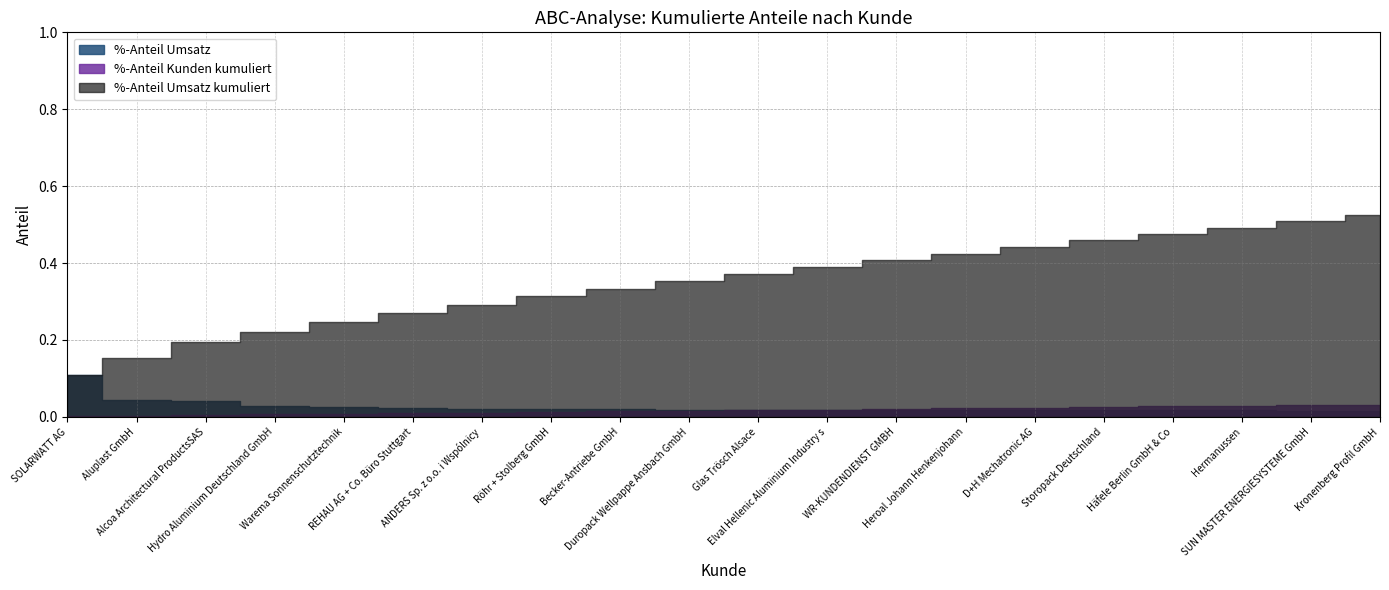

Reading left to right, list all the values displayed in this chart.

%-Anteil Kunden kumuliert: SOLARWATT AG=0.0	Aluplast GmbH=0.0	Alcoa Architectural ProductsSAS=0.0	Hydro Aluminium Deutschland GmbH=0.0	Warema Sonnenschutztechnik=0.0	REHAU AG + Co. Büro Stuttgart=0.0	ANDERS Sp. z o.o. i Wspólnicy=0.0	Röhr + Stolberg GmbH=0.0	Becker-Antriebe GmbH=0.0	Duropack Wellpappe Ansbach GmbH=0.0	Glas Trösch Alsace=0.0	Elval Hellenic Aluminium Industry s=0.0	WR-KUNDENDIENST GMBH=0.0	Heroal Johann Henkenjohann=0.0	D+H Mechatronic AG=0.0	Storopack Deutschland=0.0	Häfele Berlin GmbH & Co=0.0	Hermanussen=0.0	SUN MASTER ENERGIESYSTEME GmbH=0.0	Kronenberg Profil GmbH=0.0
%-Anteil Umsatz kumuliert: SOLARWATT AG=0.1	Aluplast GmbH=0.2	Alcoa Architectural ProductsSAS=0.2	Hydro Aluminium Deutschland GmbH=0.2	Warema Sonnenschutztechnik=0.2	REHAU AG + Co. Büro Stuttgart=0.3	ANDERS Sp. z o.o. i Wspólnicy=0.3	Röhr + Stolberg GmbH=0.3	Becker-Antriebe GmbH=0.3	Duropack Wellpappe Ansbach GmbH=0.4	Glas Trösch Alsace=0.4	Elval Hellenic Aluminium Industry s=0.4	WR-KUNDENDIENST GMBH=0.4	Heroal Johann Henkenjohann=0.4	D+H Mechatronic AG=0.4	Storopack Deutschland=0.5	Häfele Berlin GmbH & Co=0.5	Hermanussen=0.5	SUN MASTER ENERGIESYSTEME GmbH=0.5	Kronenberg Profil GmbH=0.5
%-Anteil Umsatz: SOLARWATT AG=0.1	Aluplast GmbH=0.0	Alcoa Architectural ProductsSAS=0.0	Hydro Aluminium Deutschland GmbH=0.0	Warema Sonnenschutztechnik=0.0	REHAU AG + Co. Büro Stuttgart=0.0	ANDERS Sp. z o.o. i Wspólnicy=0.0	Röhr + Stolberg GmbH=0.0	Becker-Antriebe GmbH=0.0	Duropack Wellpappe Ansbach GmbH=0.0	Glas Trösch Alsace=0.0	Elval Hellenic Aluminium Industry s=0.0	WR-KUNDENDIENST GMBH=0.0	Heroal Johann Henkenjohann=0.0	D+H Mechatronic AG=0.0	Storopack Deutschland=0.0	Häfele Berlin GmbH & Co=0.0	Hermanussen=0.0	SUN MASTER ENERGIESYSTEME GmbH=0.0	Kronenberg Profil GmbH=0.0